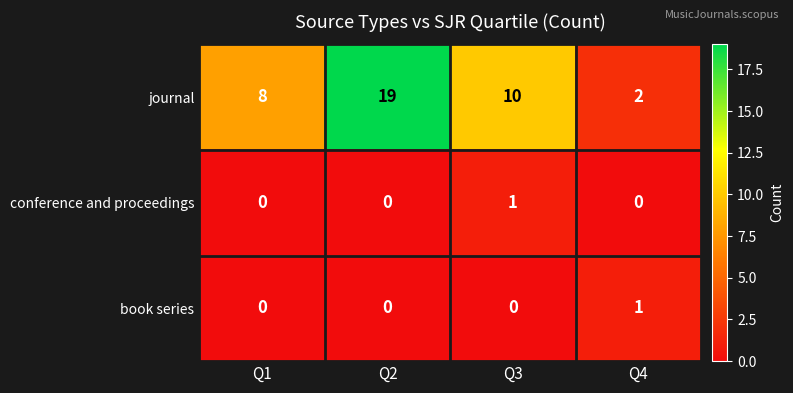

How many positive values does the conference and proceedings series have?

1